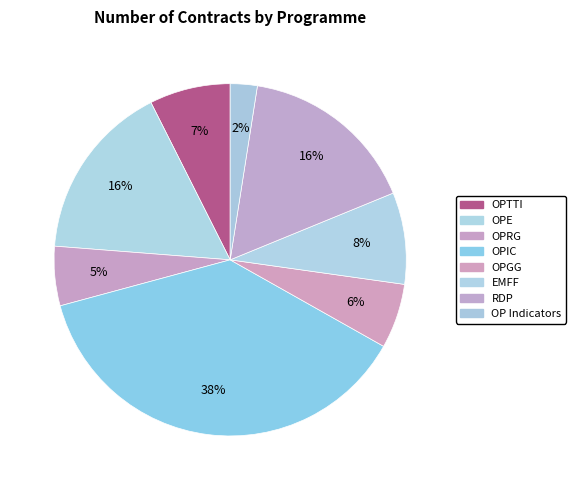

Count the number of slices in the pie.

8